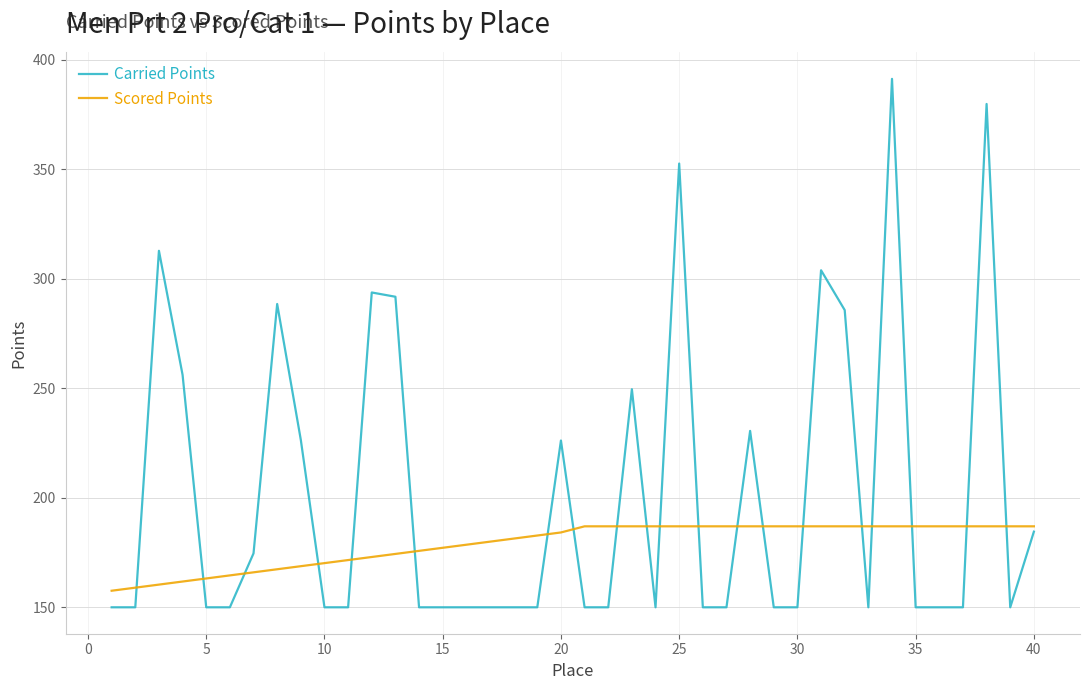

What are all the series names shown in the legend?

Carried Points, Scored Points